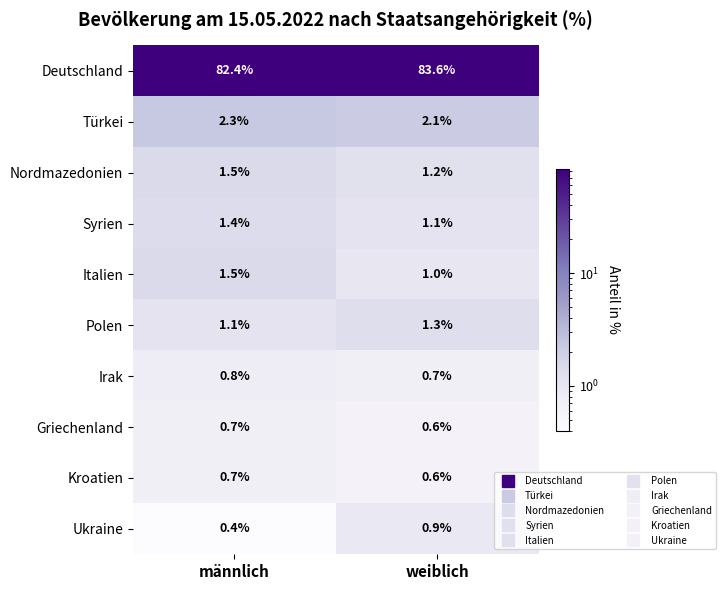

What is the minimum value for Italien?

1.0